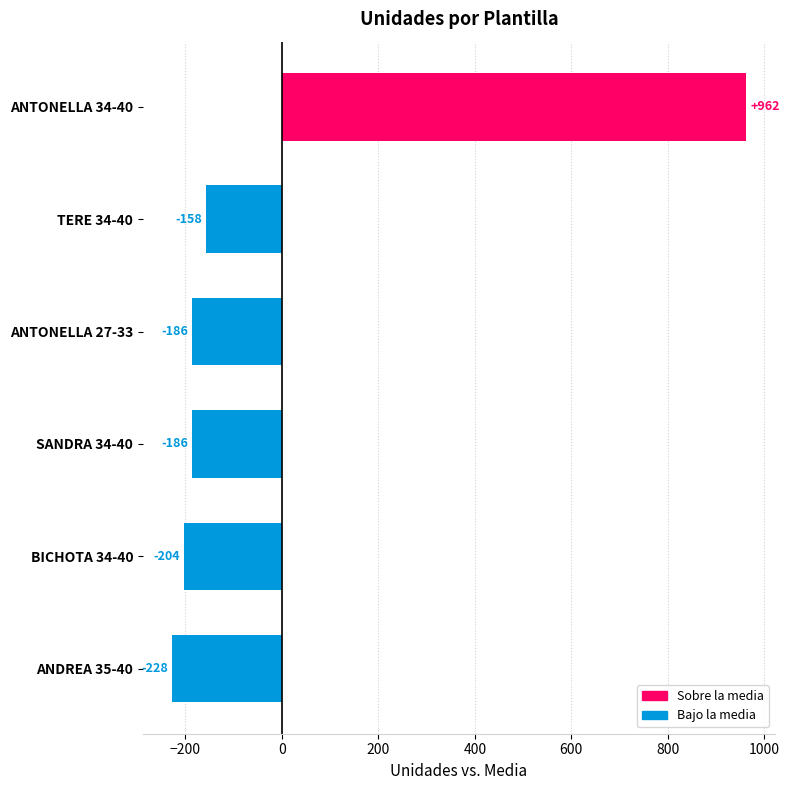

Which has a higher value, BICHOTA 34-40 or ANTONELLA 27-33?

ANTONELLA 27-33